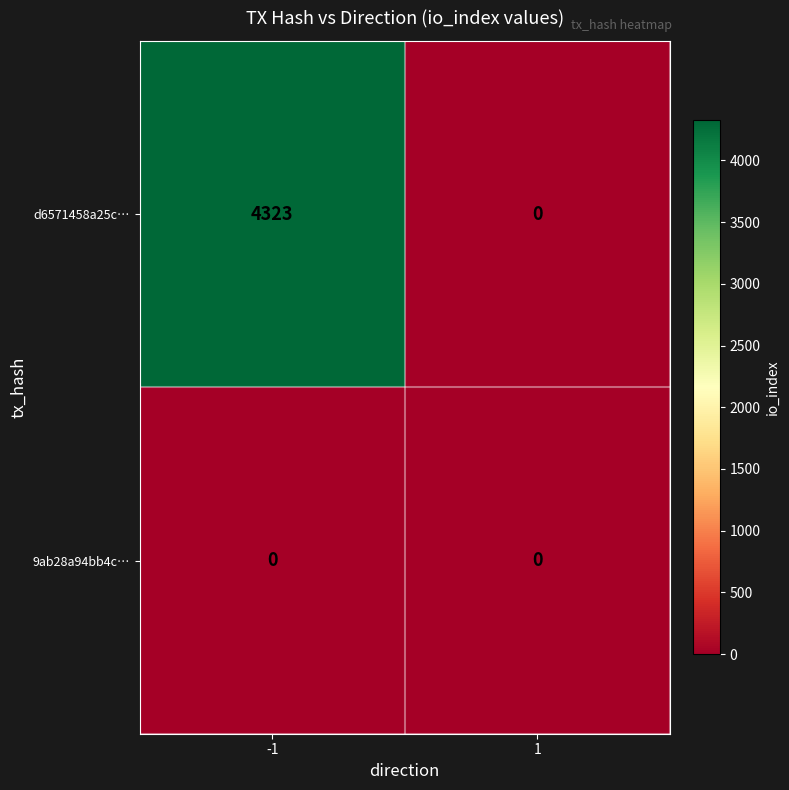

Between -1 and 1, which series saw the biggest shift?

d6571458a25c…